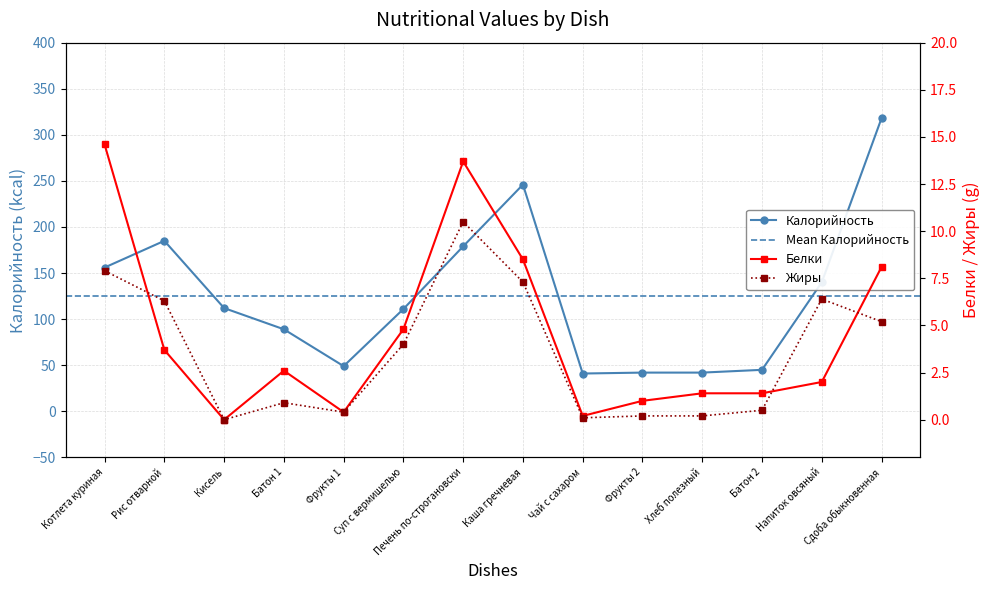

How many values in Жиры are above zero?

13